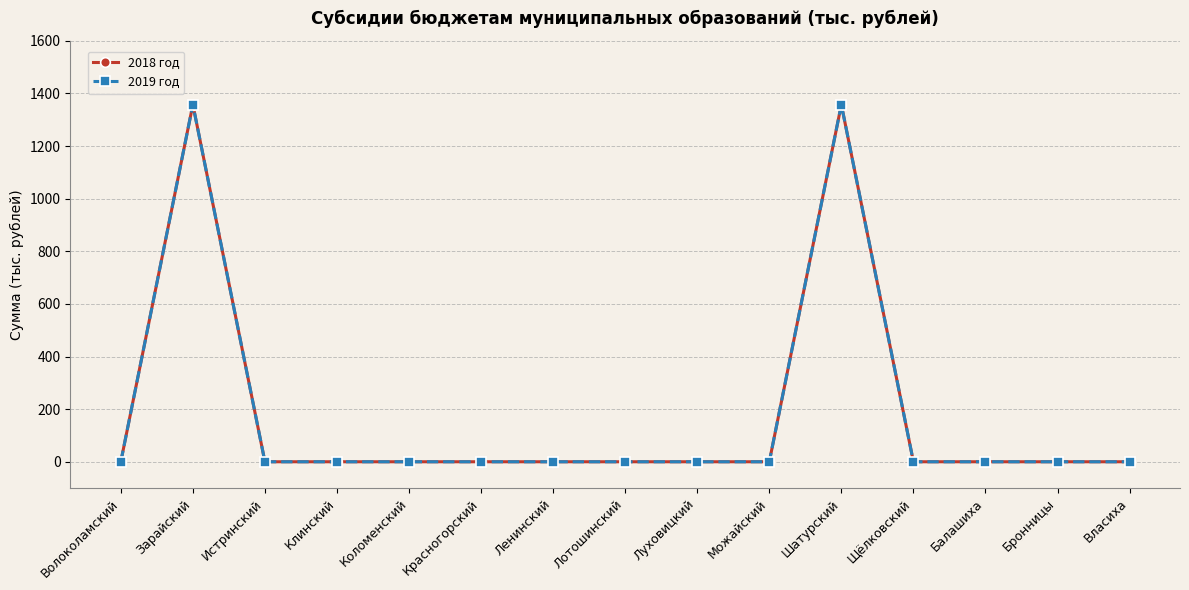

Does the chart have visible grid lines?

Yes